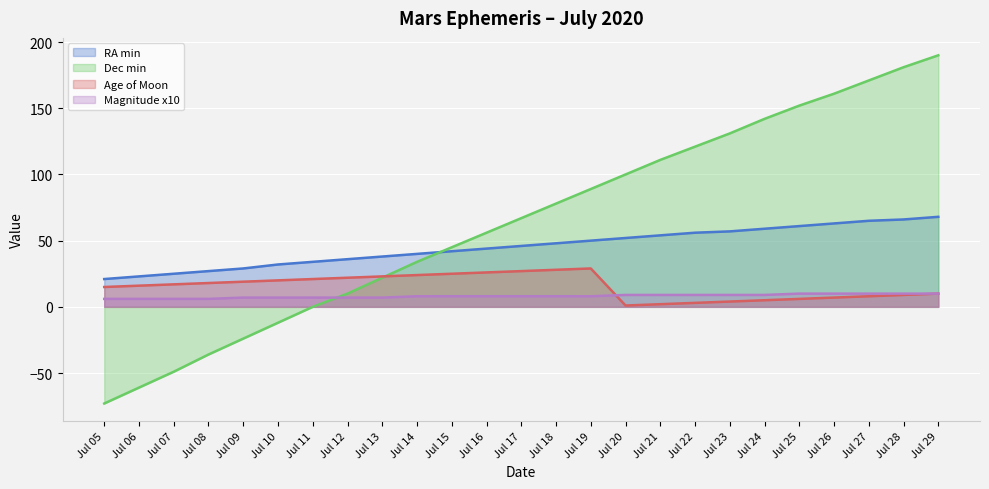

What is the sum of the Age of Moon values at Jul 29 and Jul 22?

13